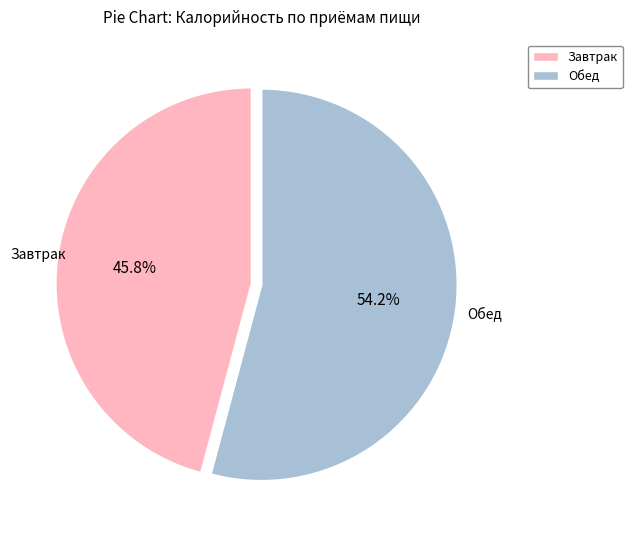

To the nearest percent, what percentage of the pie is Обед?

54%